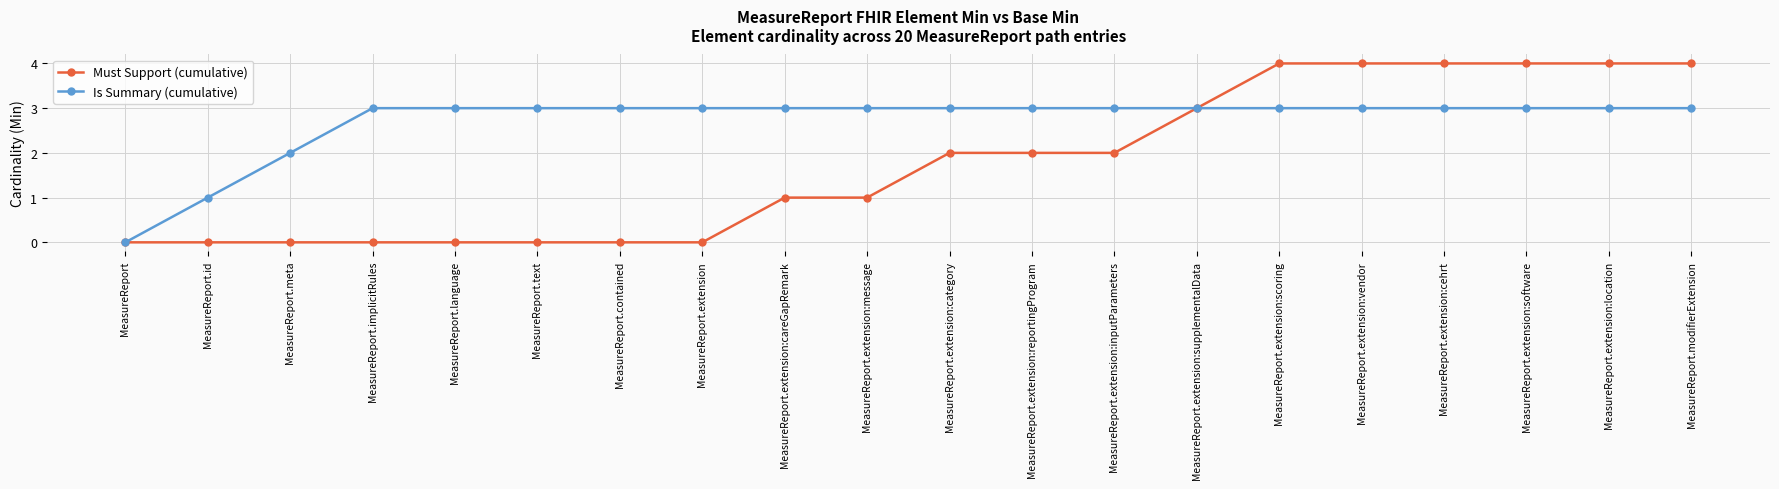

List the series in order of their peak value, highest first.

Must Support (cumulative), Is Summary (cumulative)